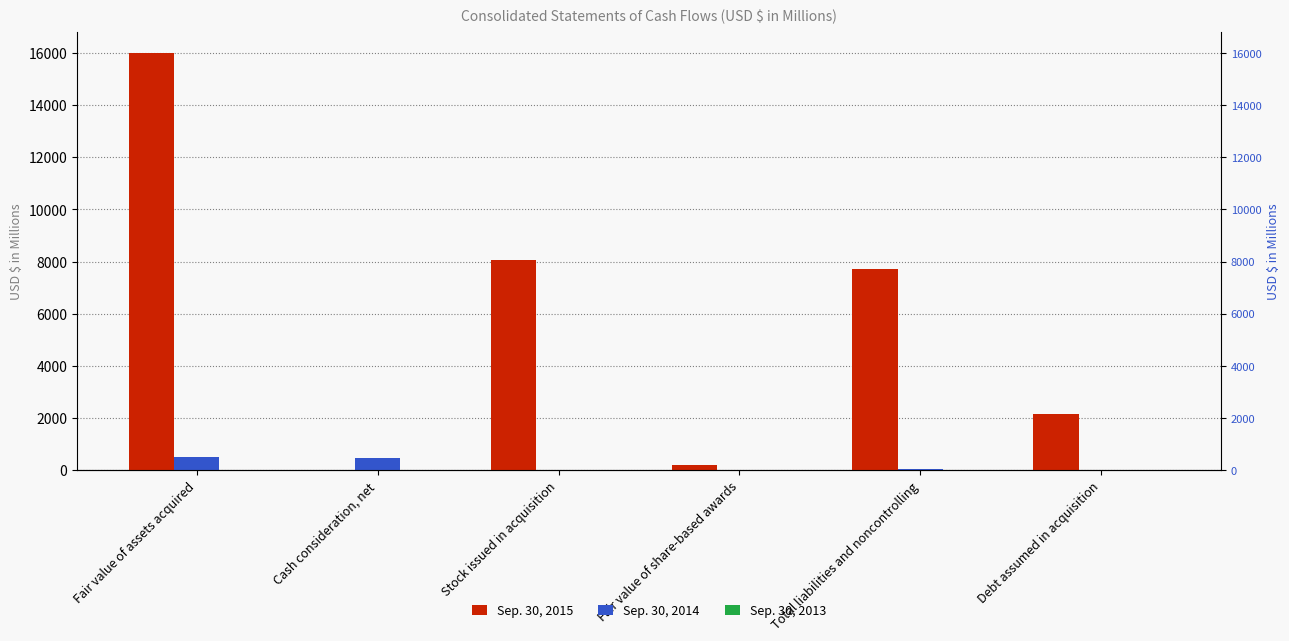

How many values in the Sep. 30, 2015 series are below 7714?

3